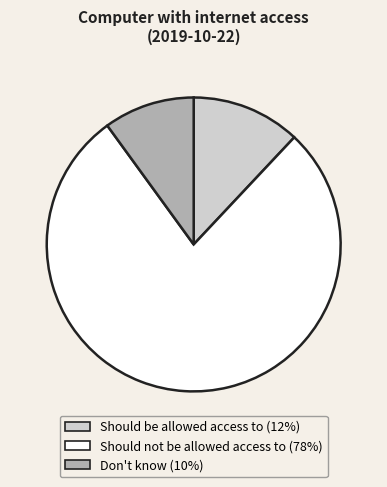

How many segments does this pie chart have?

3